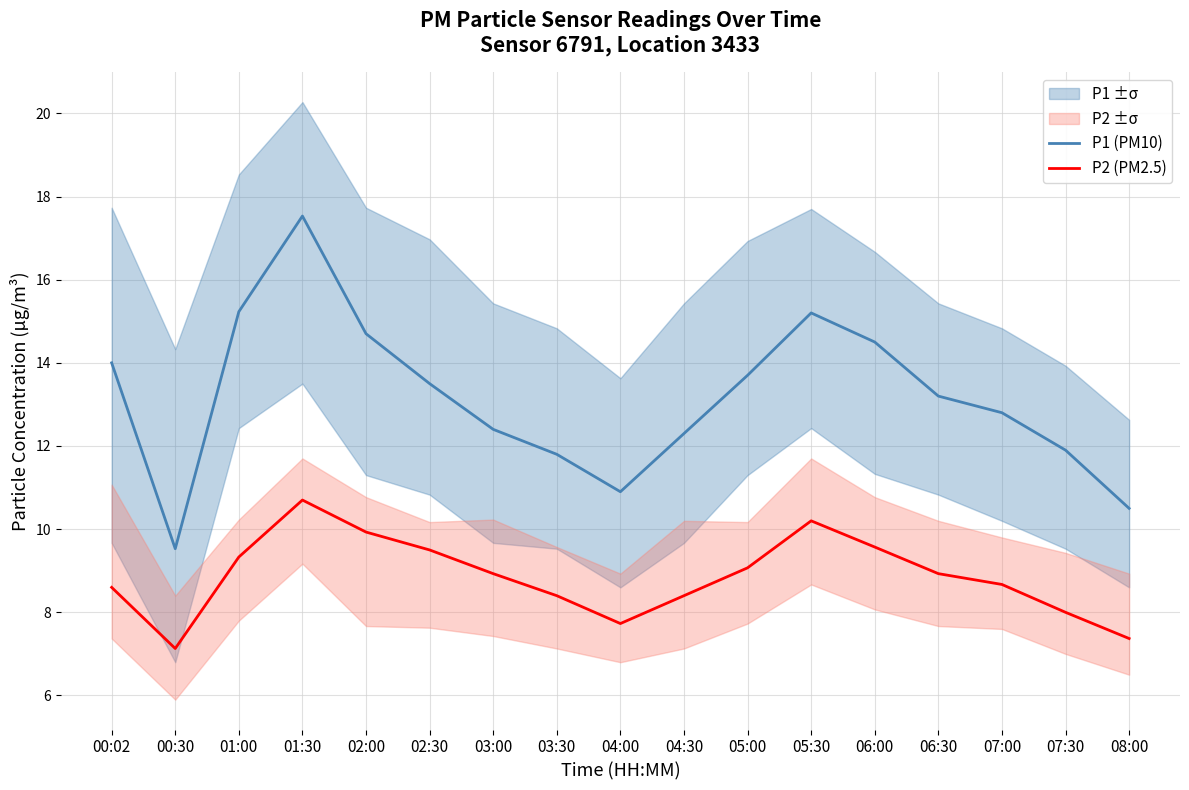

Is this an area chart (filled region under the line)?

No